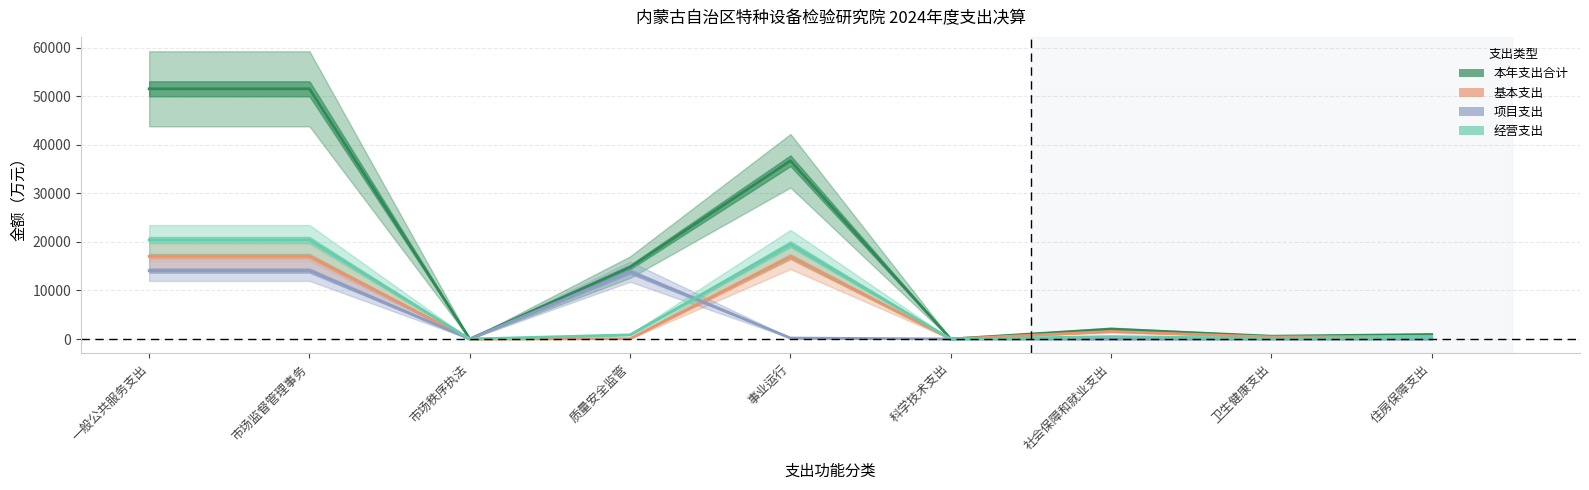

True or false: 基本支出 has more than 1 points higher than both neighbors.

True